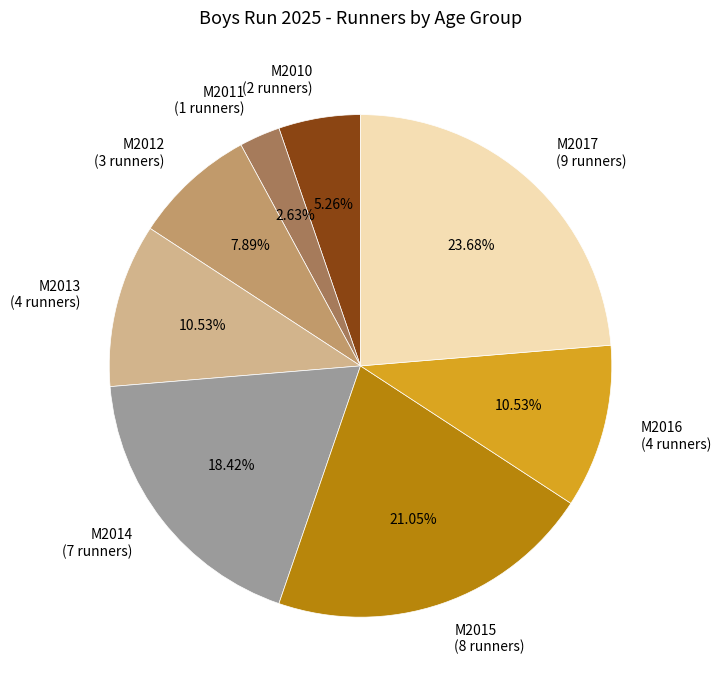

Does M2017 (9 runners) account for over 50% of the chart?

No